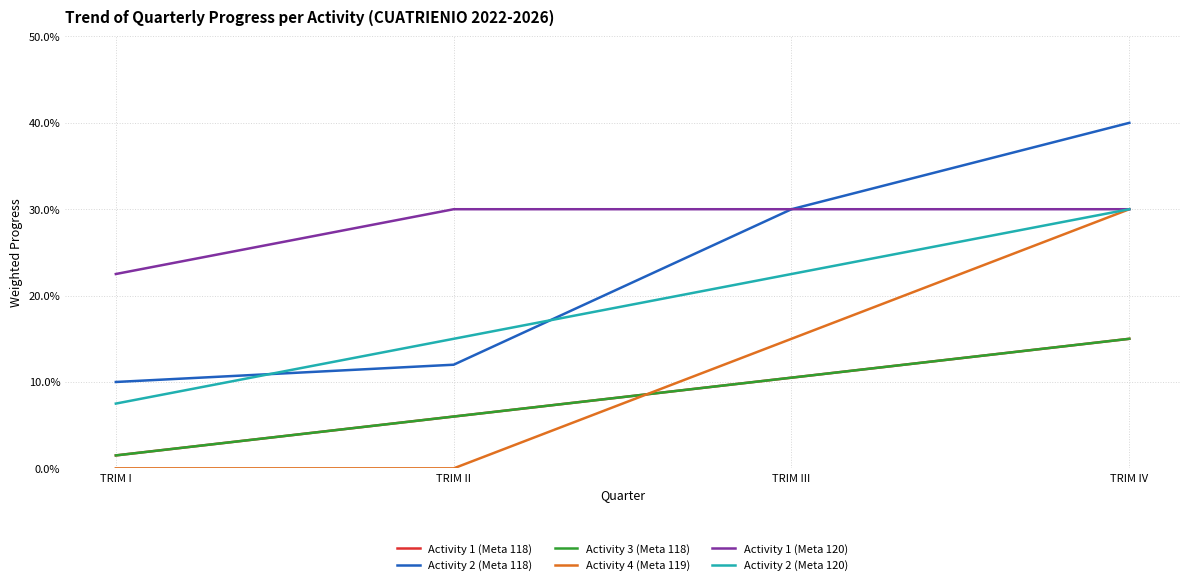

Does the chart have visible grid lines?

Yes